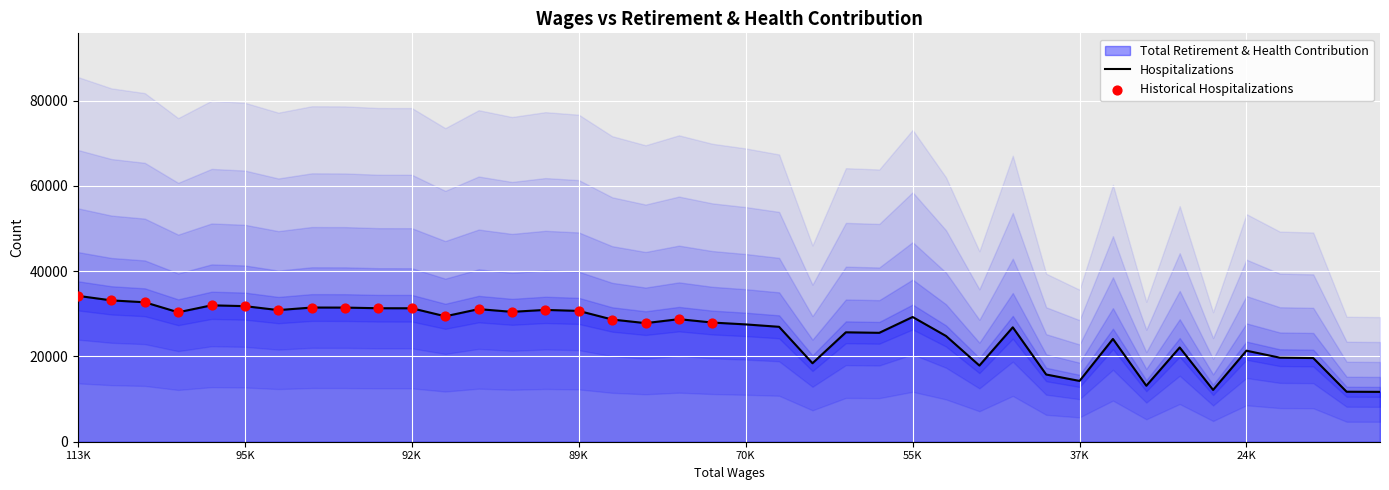

What is the maximum value for Hospitalizations?

34211